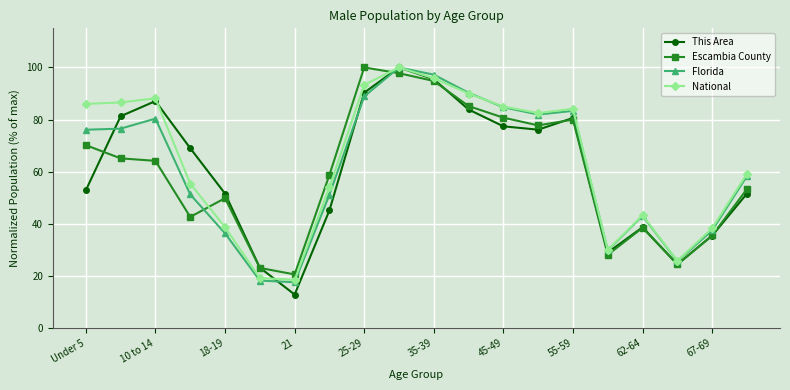

What is the maximum value shown in the chart?

100.0